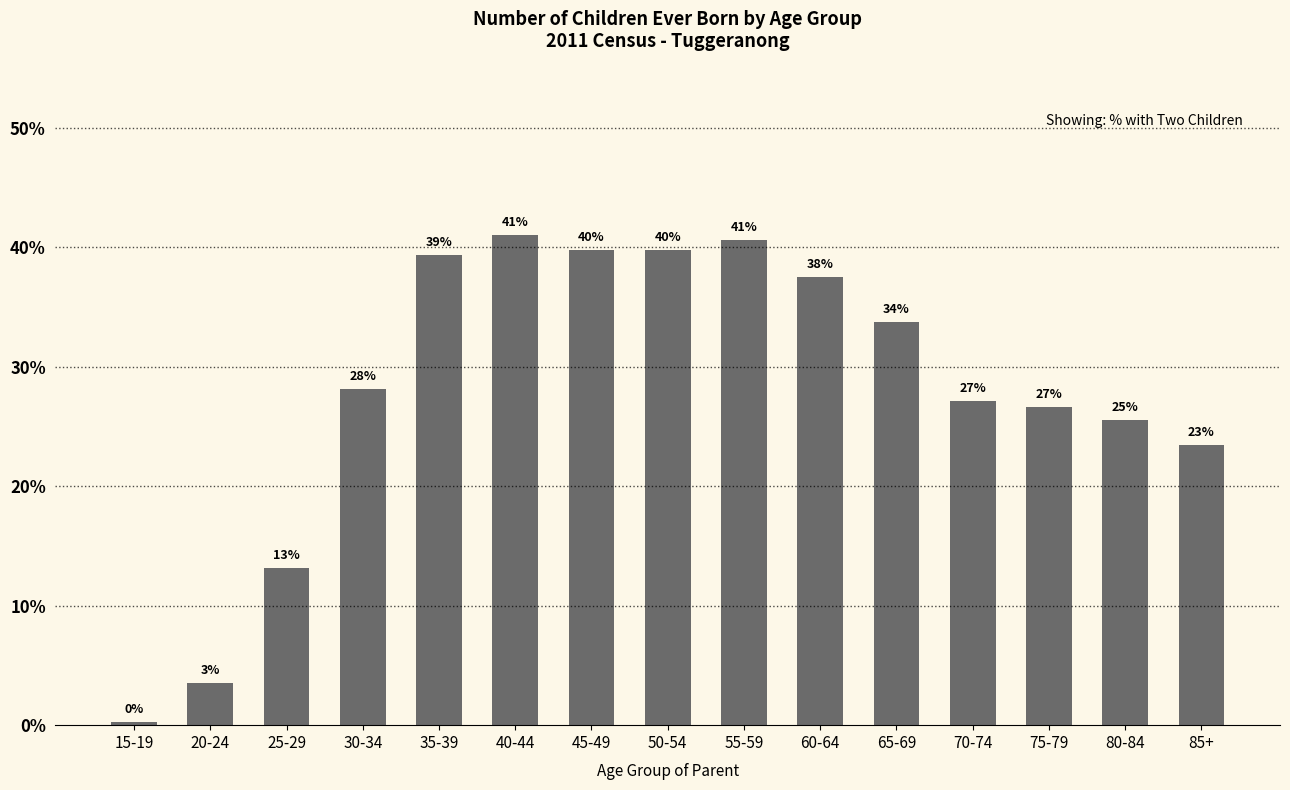

True or false: the data shows 27.2 at 70-74.

True